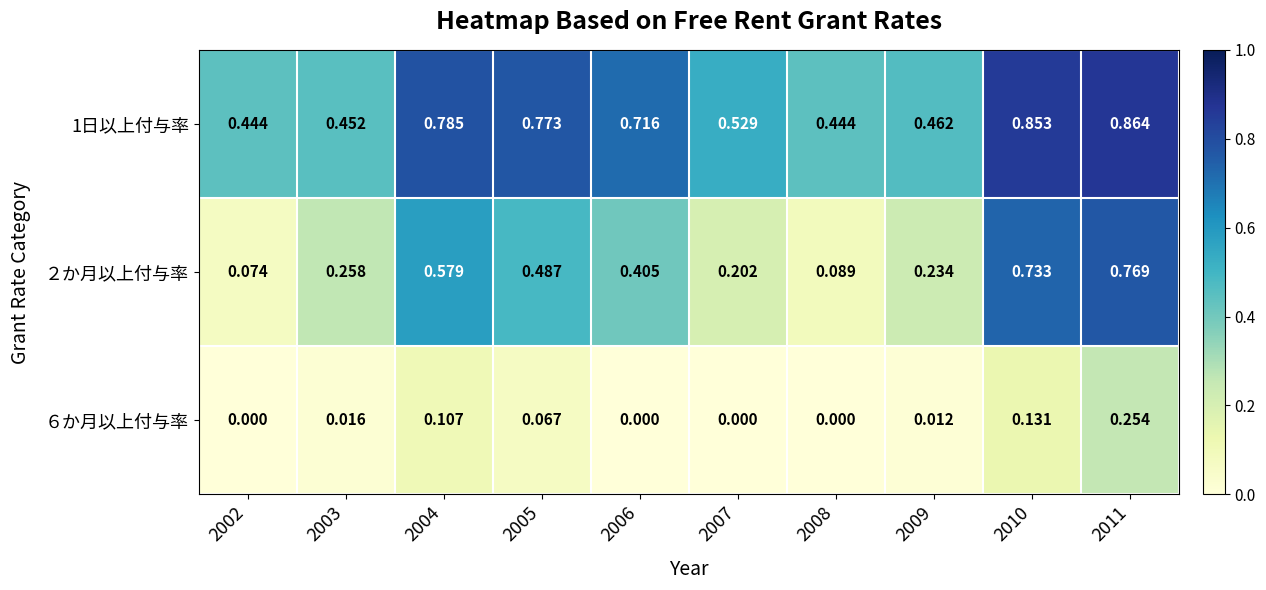

At how many categories does at least one series exceed 0?

10